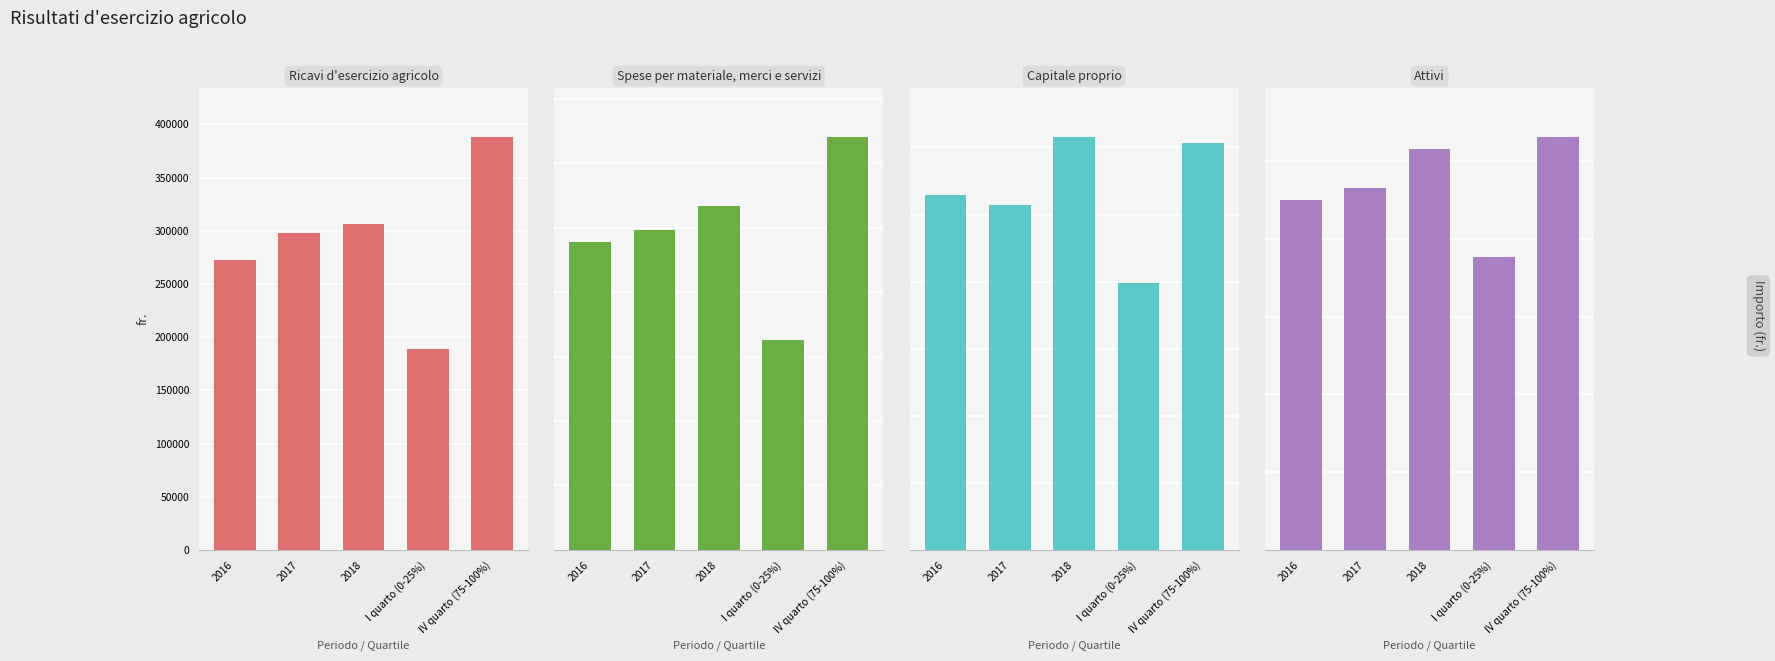

What is the difference between the maximum and minimum values in the Ricavi d'esercizio agricolo series?

198843